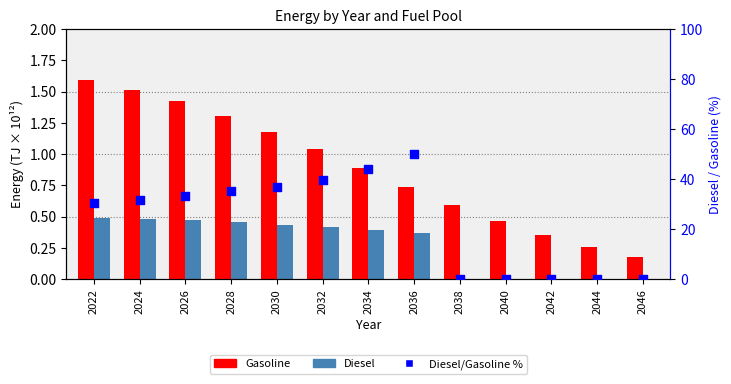

At how many categories does at least one series exceed 8?

8